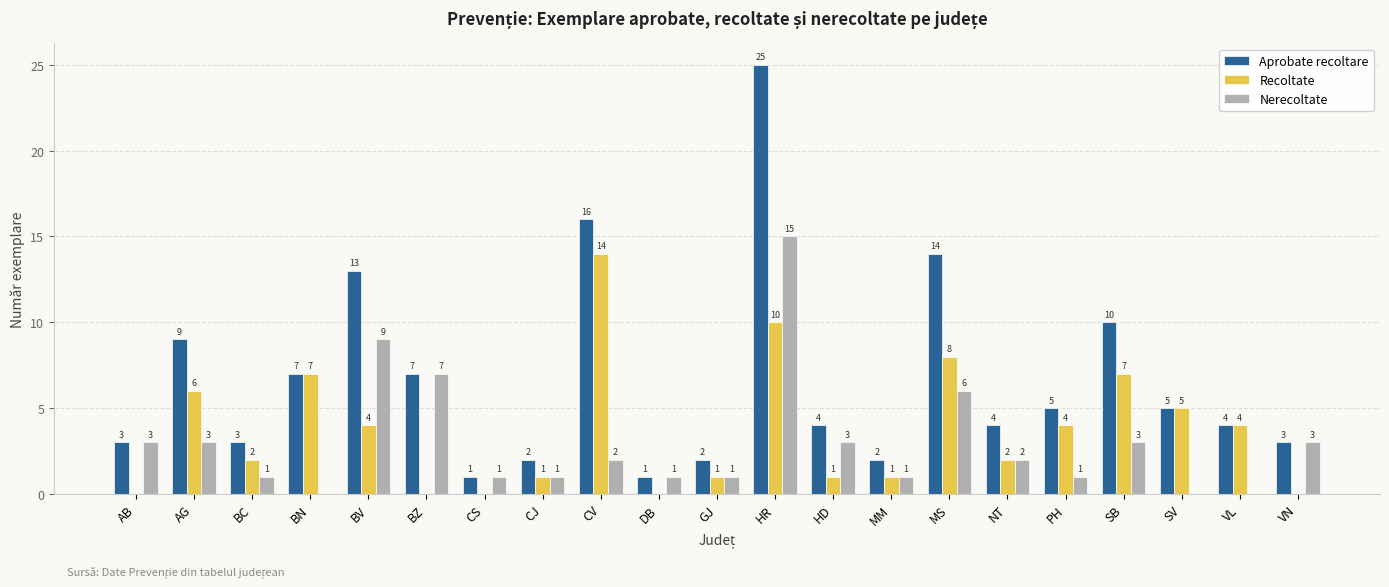

Does the chart contain stacked bars?

No